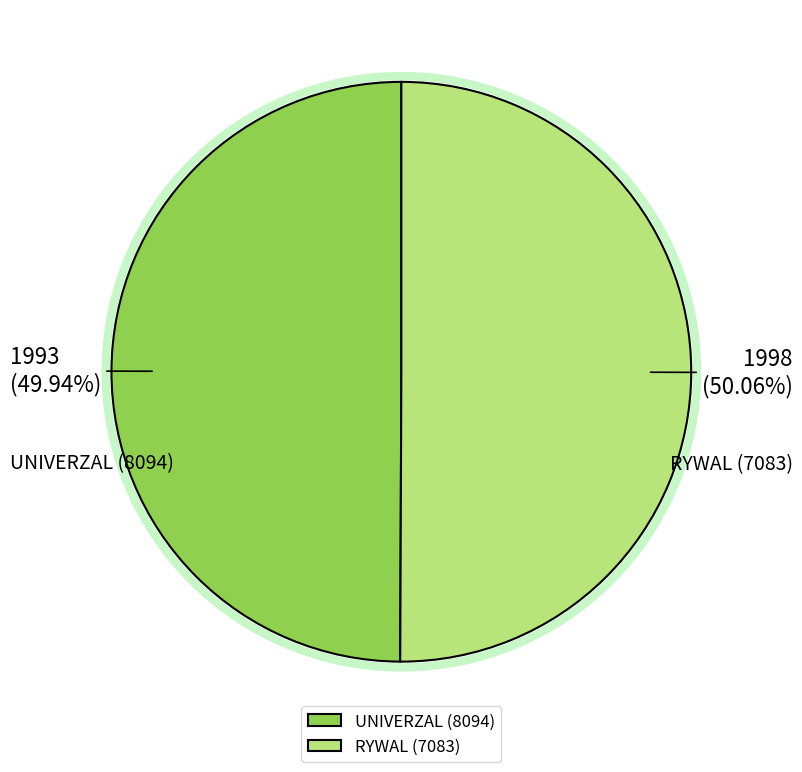

Count the number of slices in the pie.

2